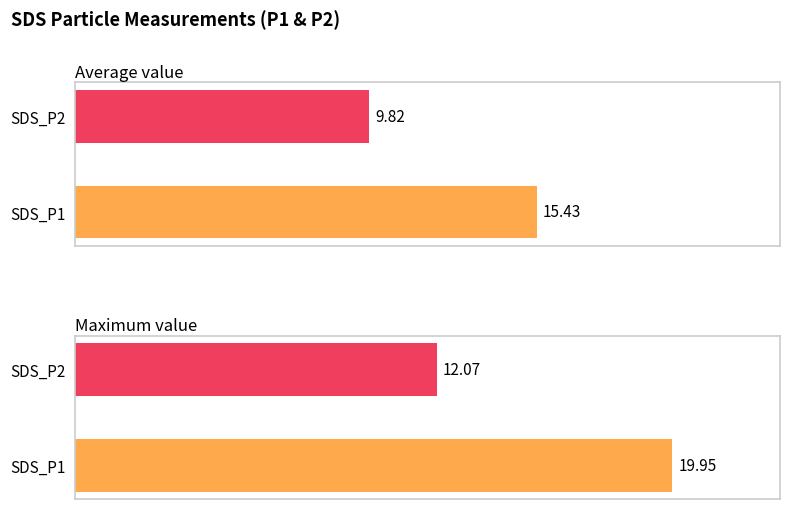

Is the value of Maximum value at SDS_P2 greater than the value of Average value at SDS_P1?

No